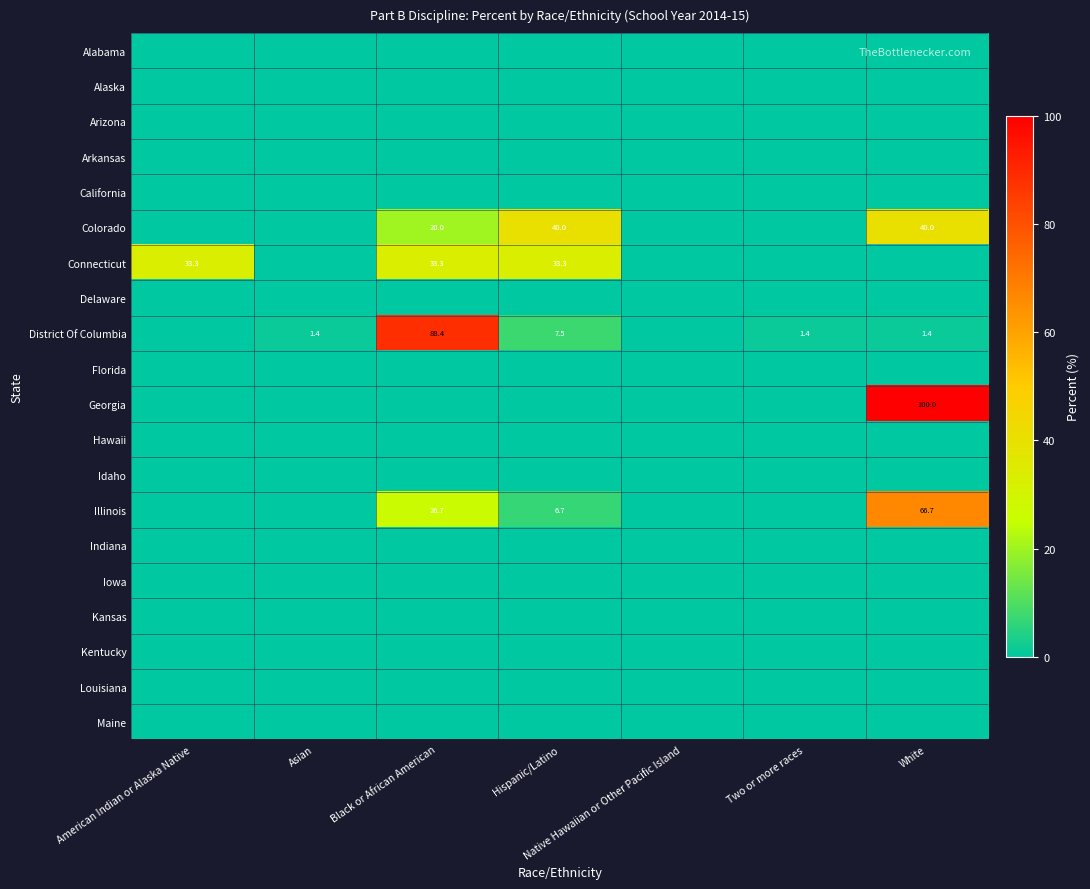

Which label corresponds to the smallest value in the chart?

American Indian or Alaska Native